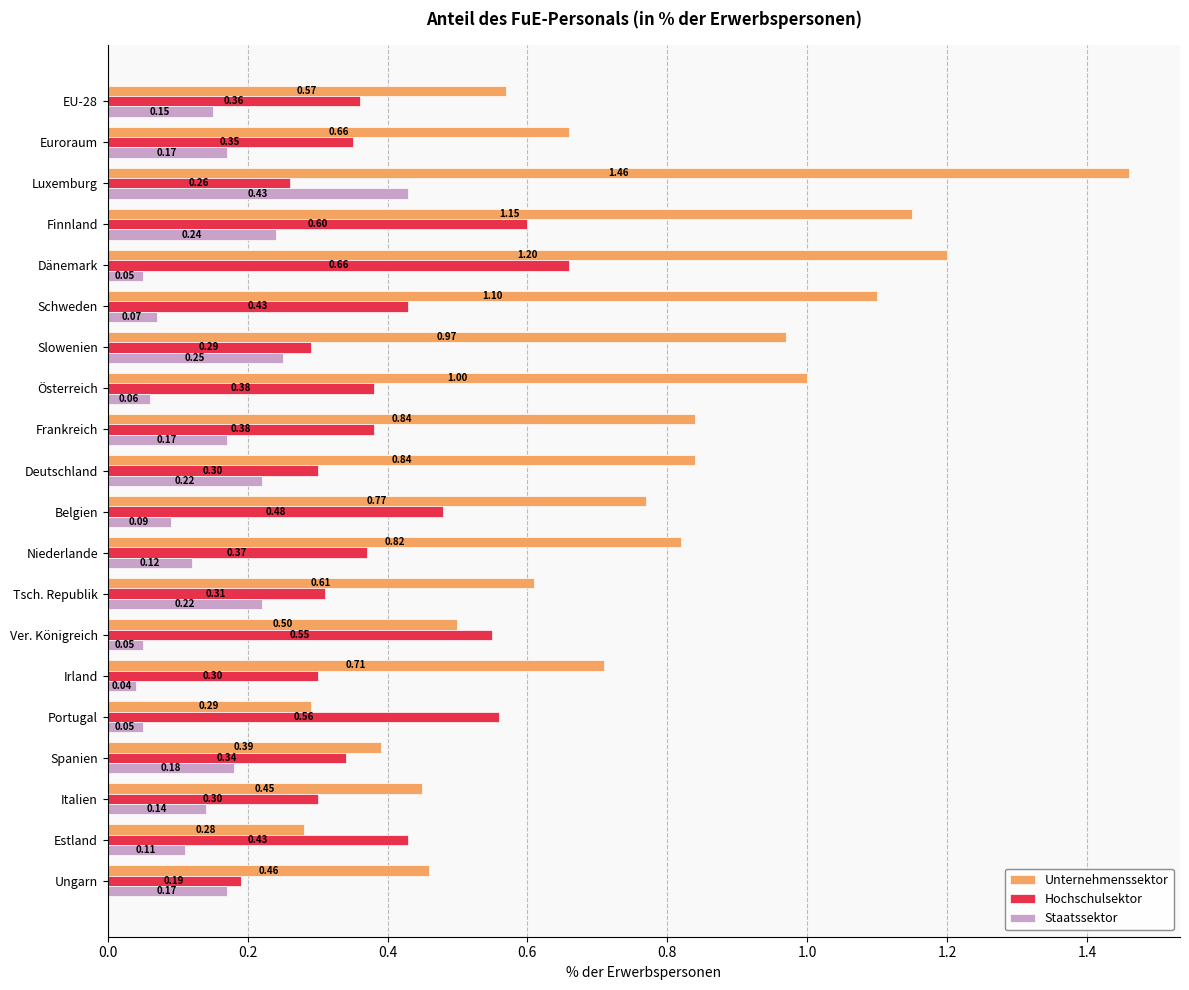

Rank the series at Österreich from lowest to highest value.

Staatssektor, Hochschulsektor, Unternehmenssektor